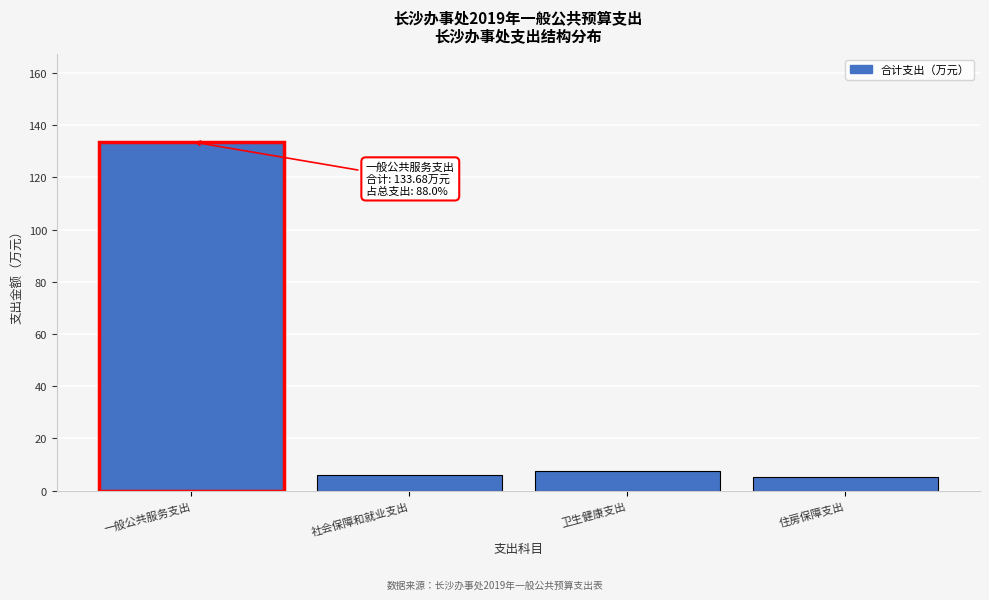

Reading right to left, transcribe all the data shown in this chart.

5.0	7.4	5.8	133.7